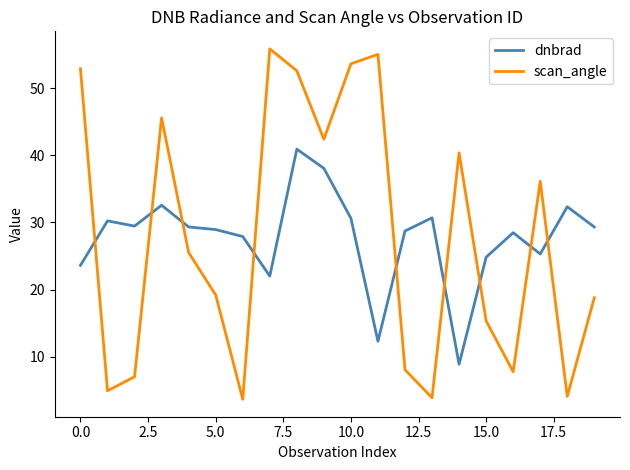

At how many categories does at least one series exceed 49?

5